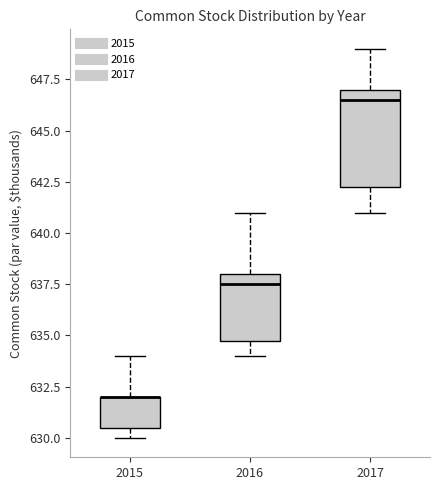

Where is the lower edge of the box at x = 2017 on the y-axis? The values are not printed on the chart, so give them approximately, as read against the axis.

642.5